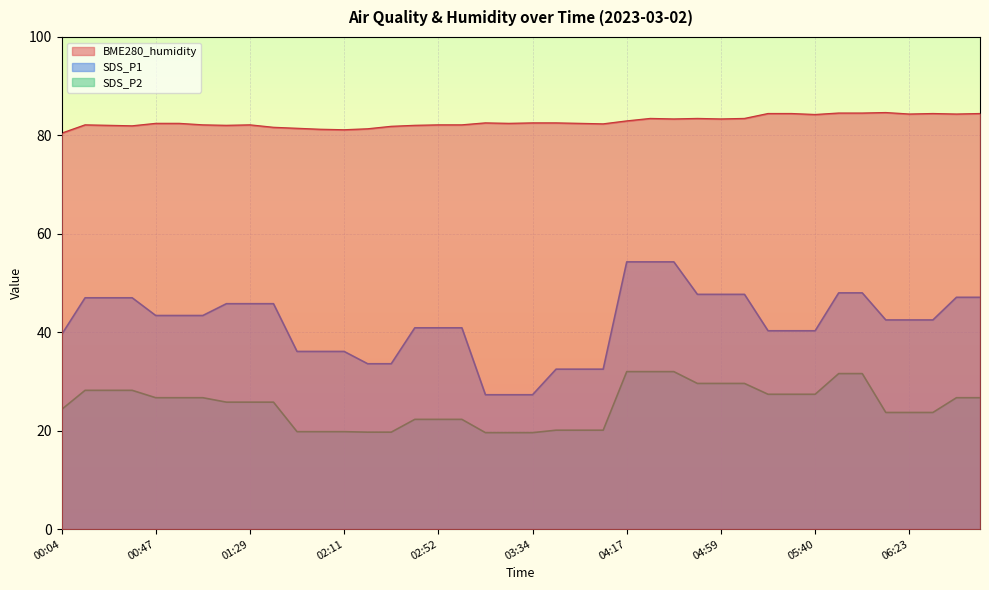

True or false: SDS_P2 and SDS_P1 cross at least once.

False